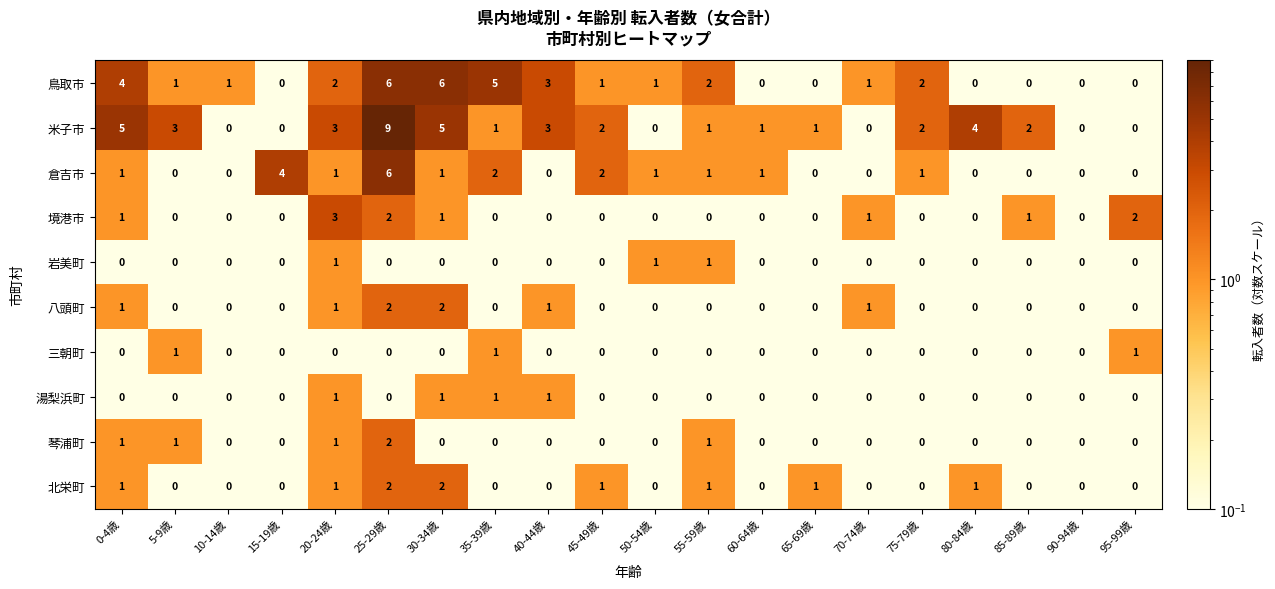

At which label does 鳥取市 first exceed 1?

0-4歳